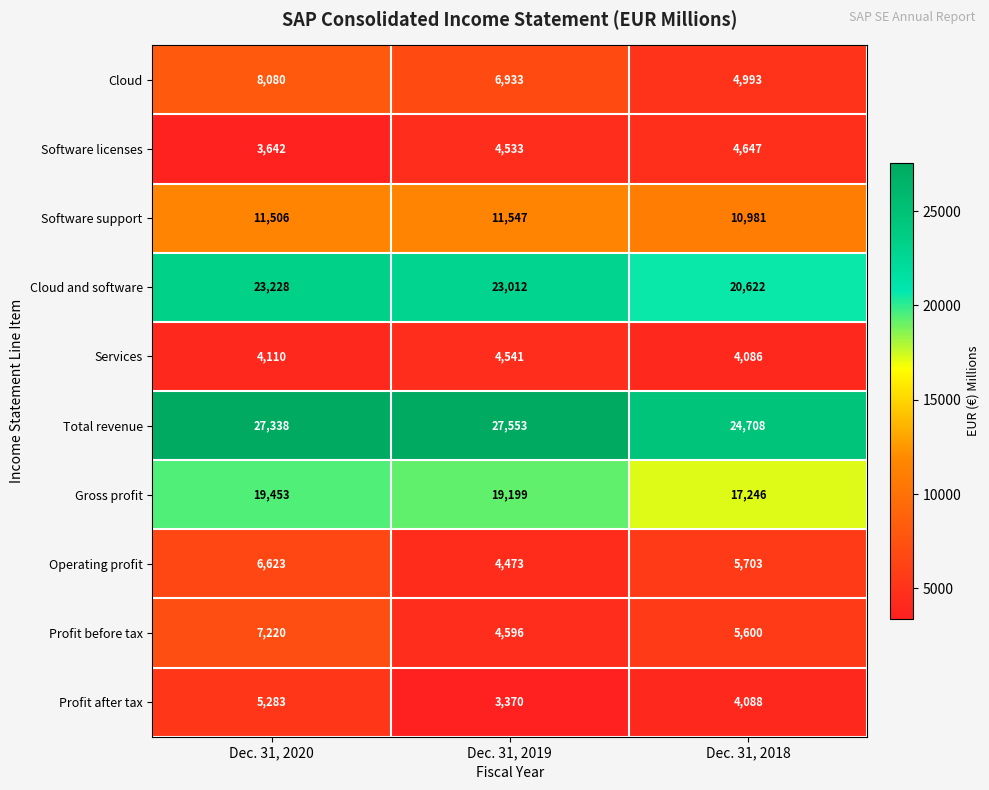

What is the spread (max minus min) of values at Dec. 31, 2020?

23696